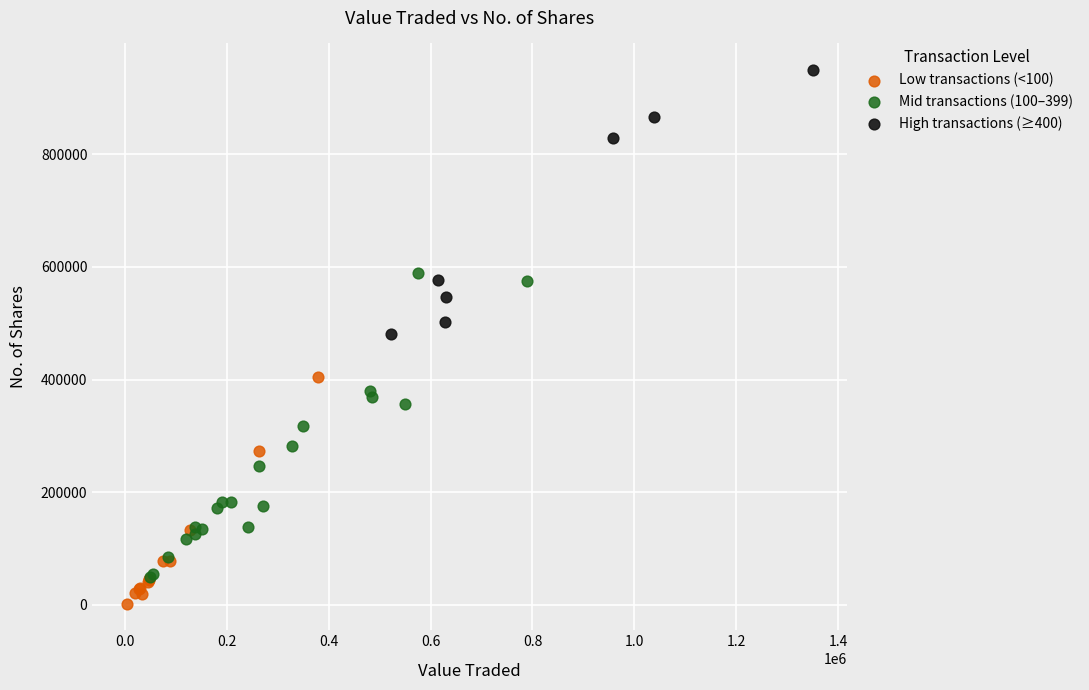

What are all the series names shown in the legend?

Low transactions (<100), Mid transactions (100–399), High transactions (≥400)